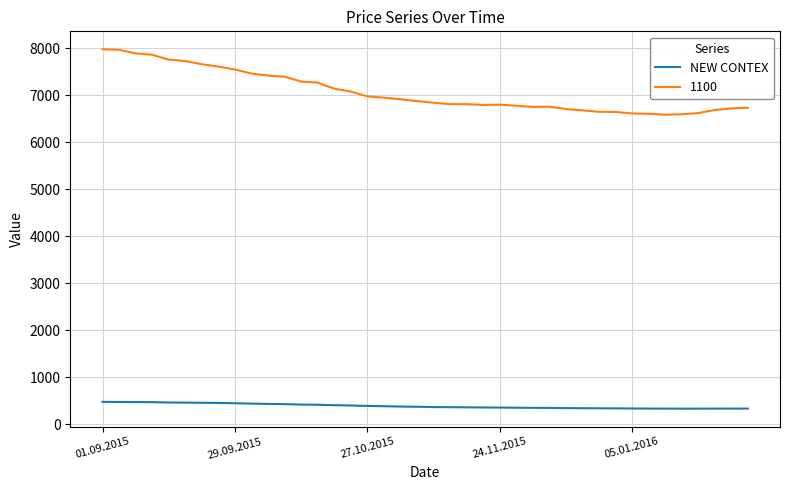

List the series in order of their peak value, highest first.

1100, NEW CONTEX